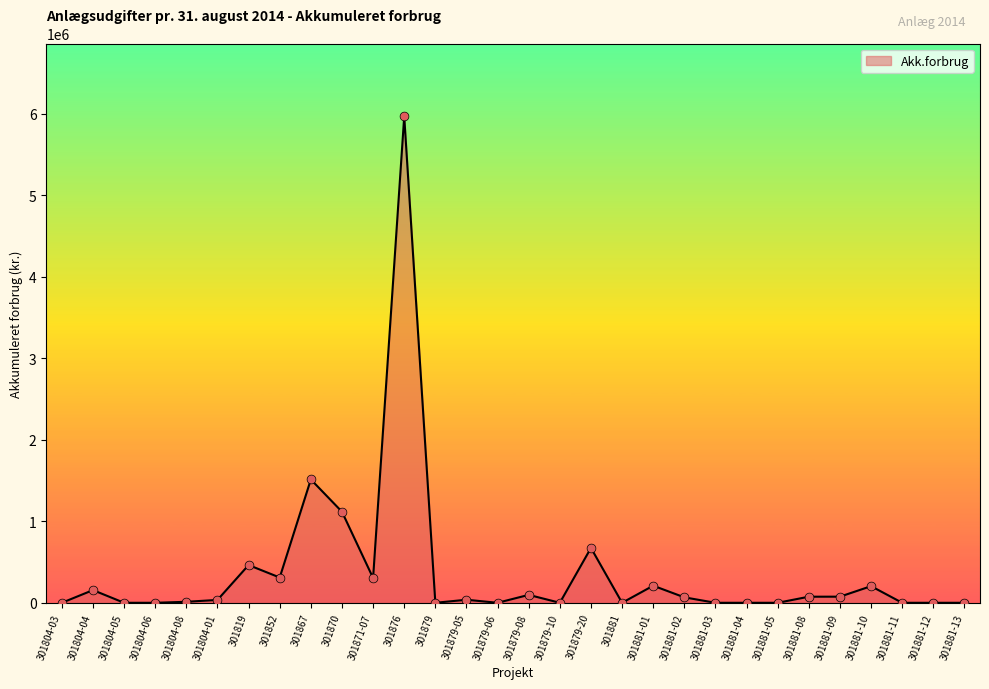

What is the change in value from 301819 to 301879?

-462639.6